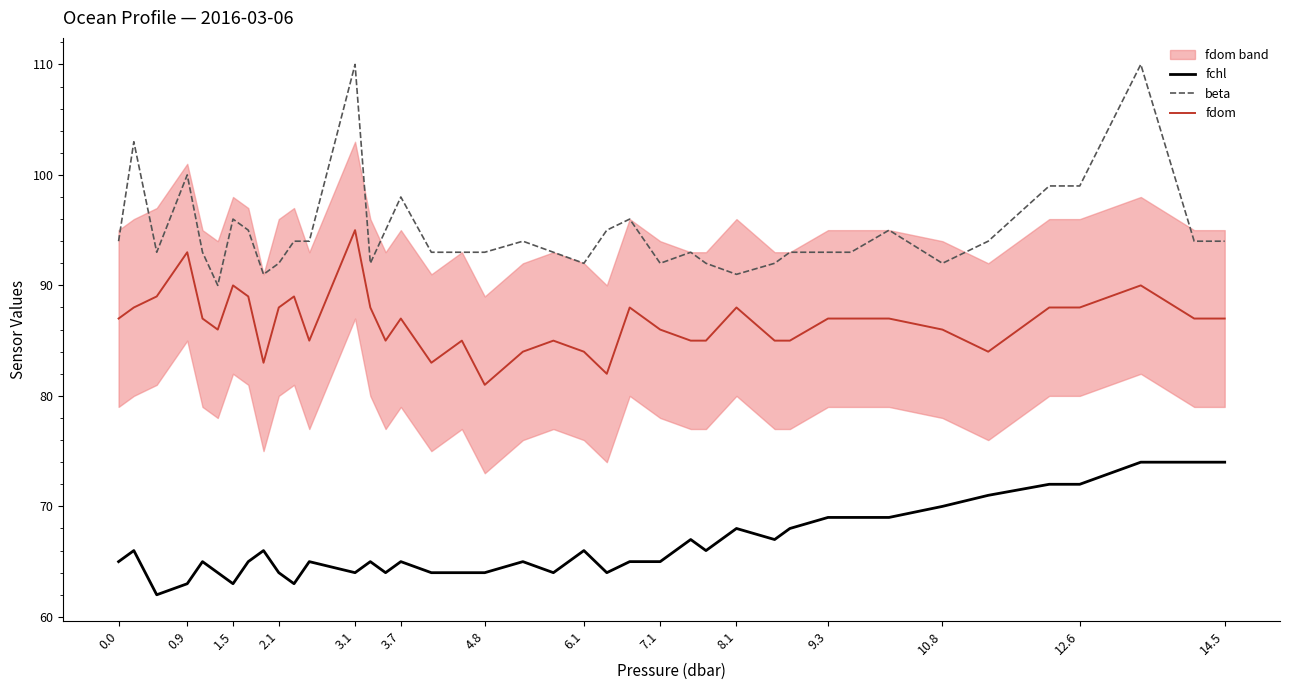

True or false: beta and fchl cross at least once.

False